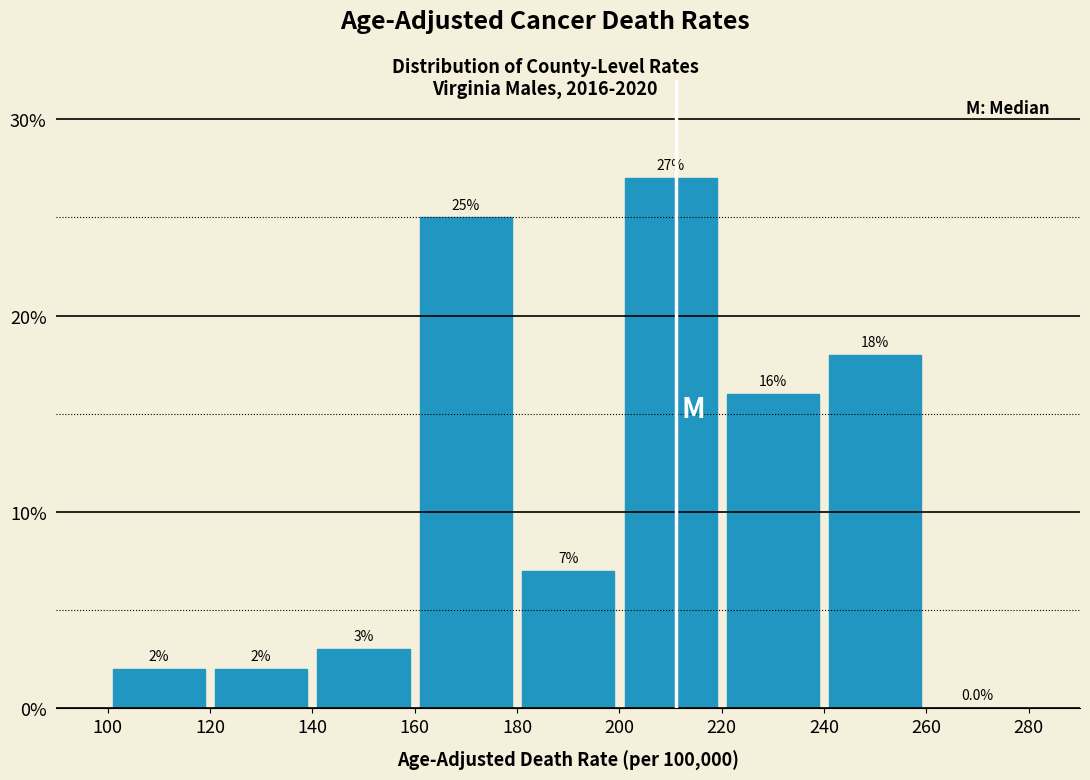

Over which range of the x-axis is the bar tallest?

200 to 220